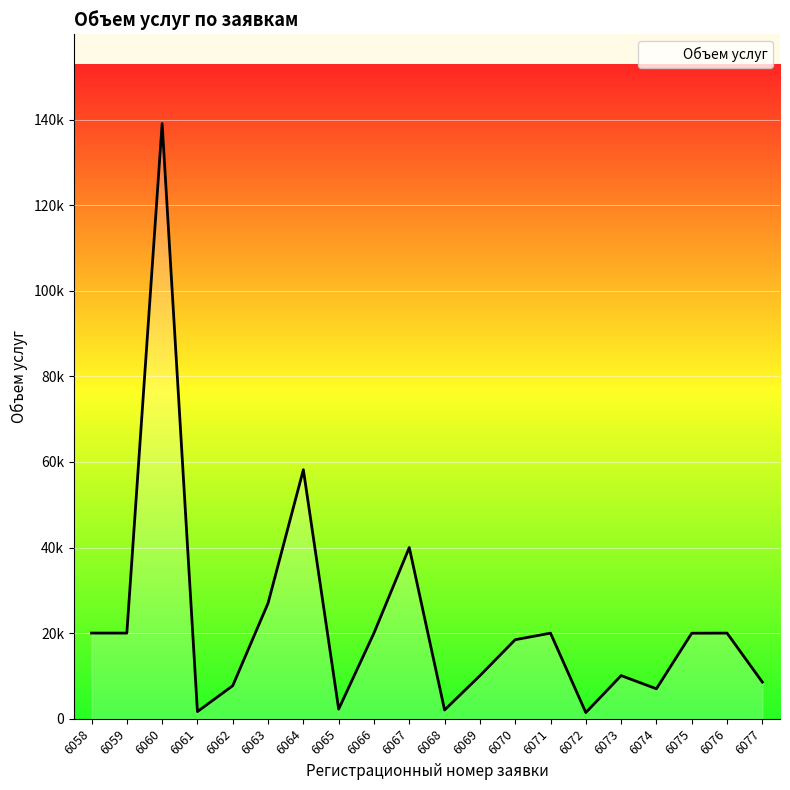

What is the greatest value displayed?

139080.0